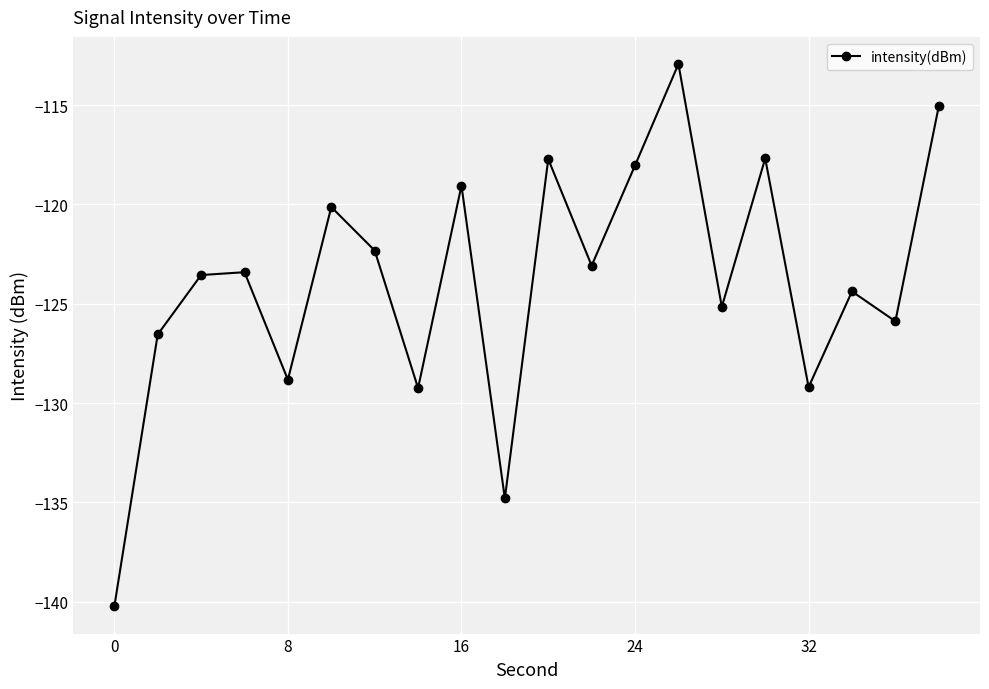

True or false: the data has more than 1 interior local peaks.

True